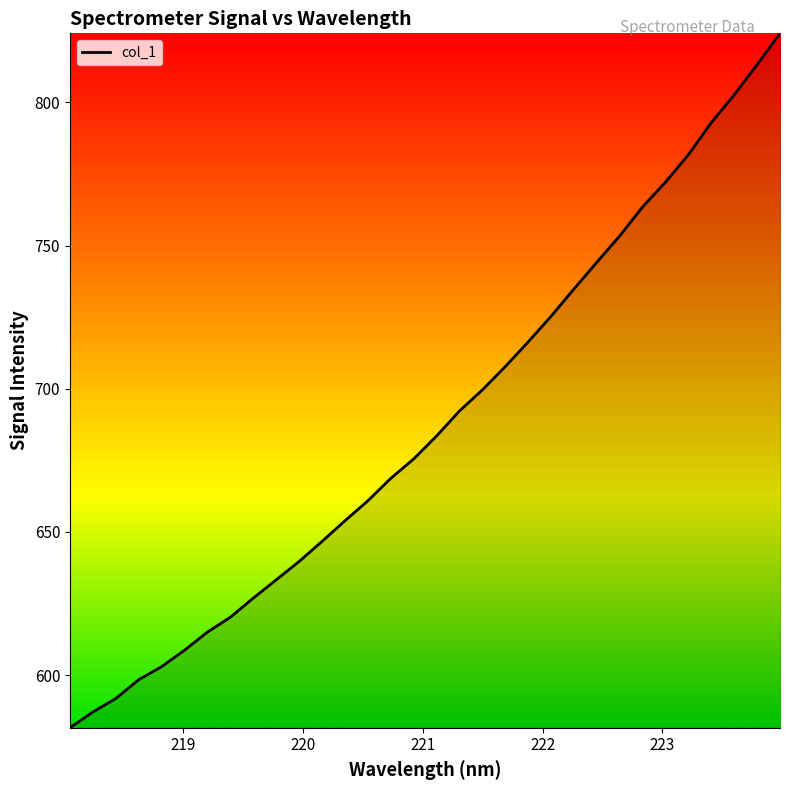

What is the difference between the maximum and minimum values?

242.5